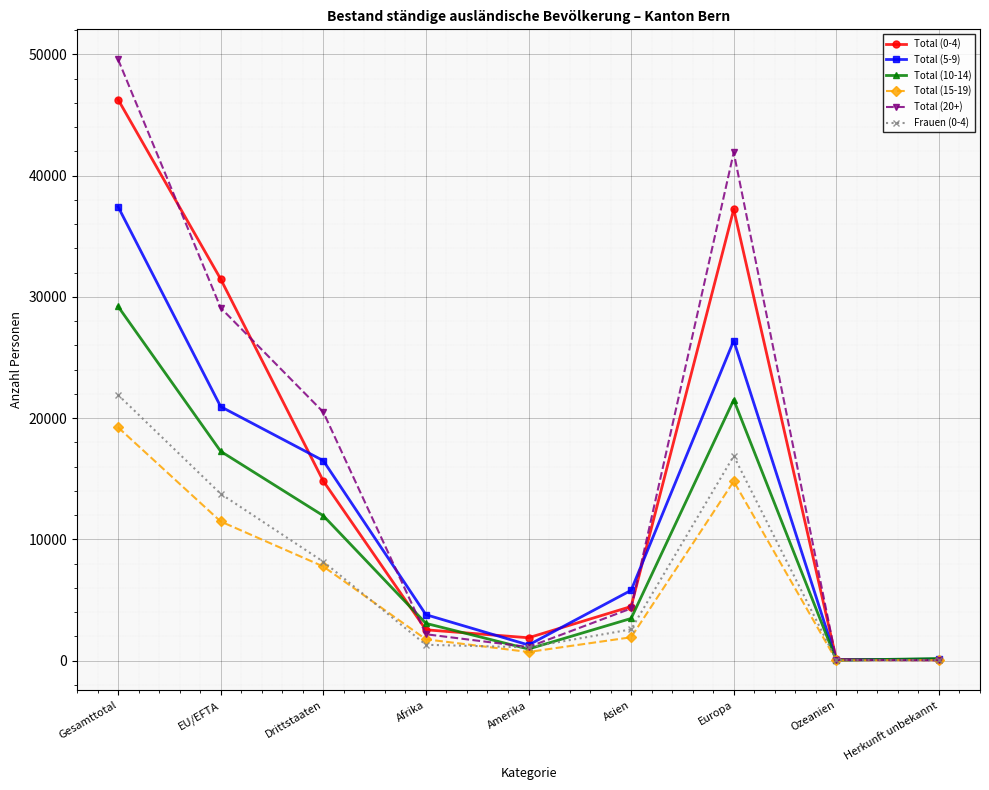

What is the sum of the Total (20+) values at Gesamttotal and Afrika?

51769